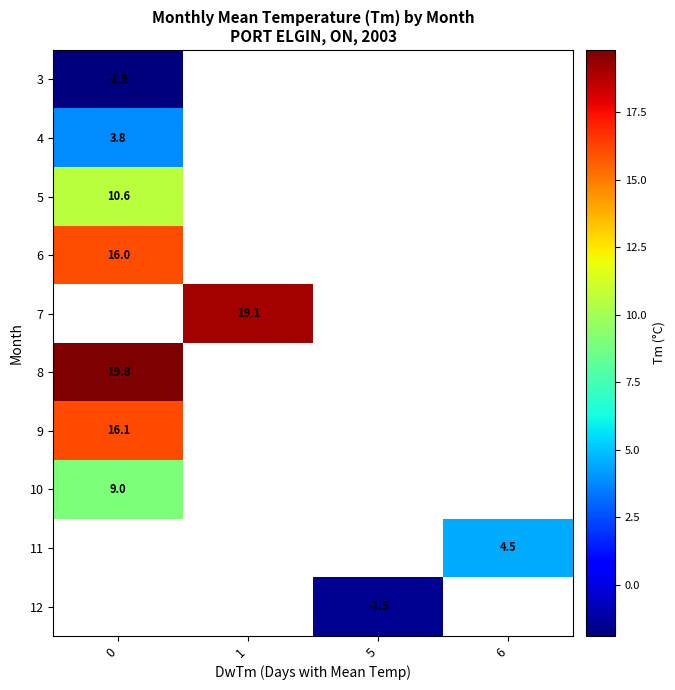

What is the difference between the highest and lowest values at 0?

21.7